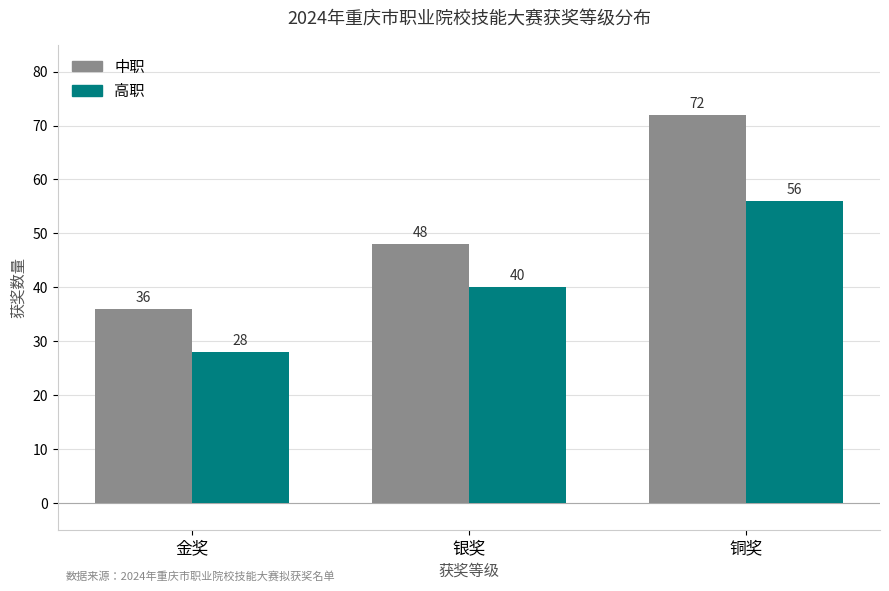

What is the minimum value for 高职?

28